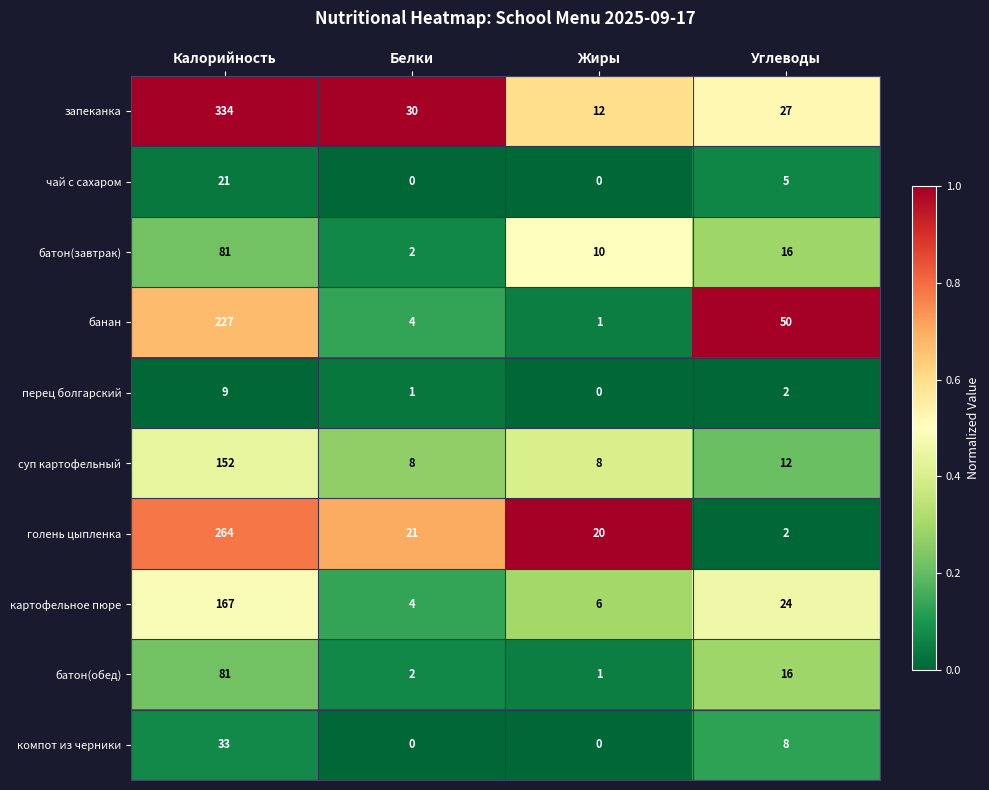

The батон(завтрак) series shows 2 at Белки. True or false?

True